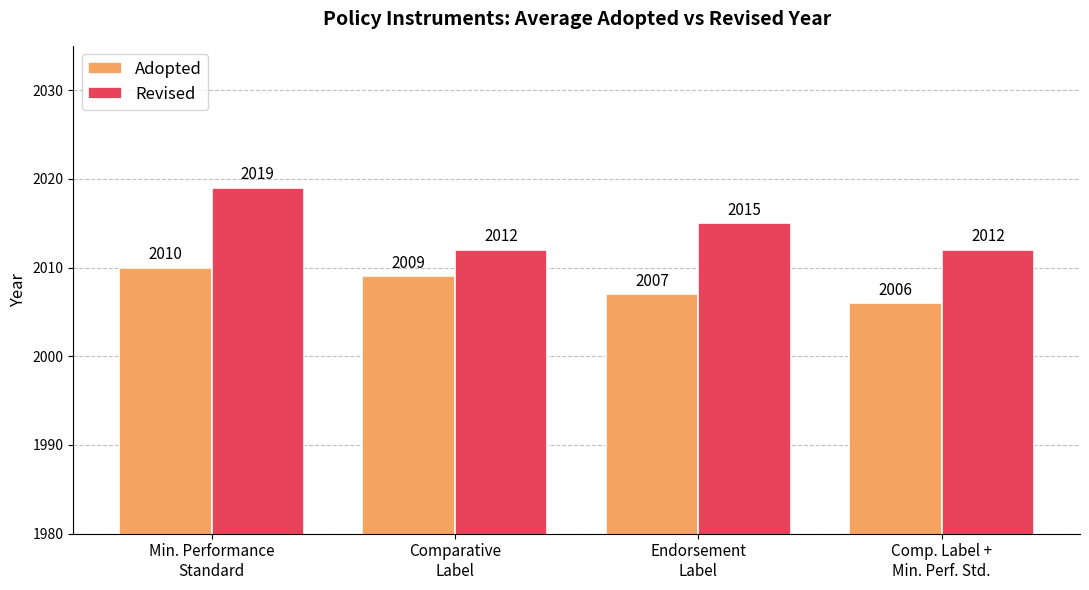

What are all the series names shown in the legend?

Adopted, Revised